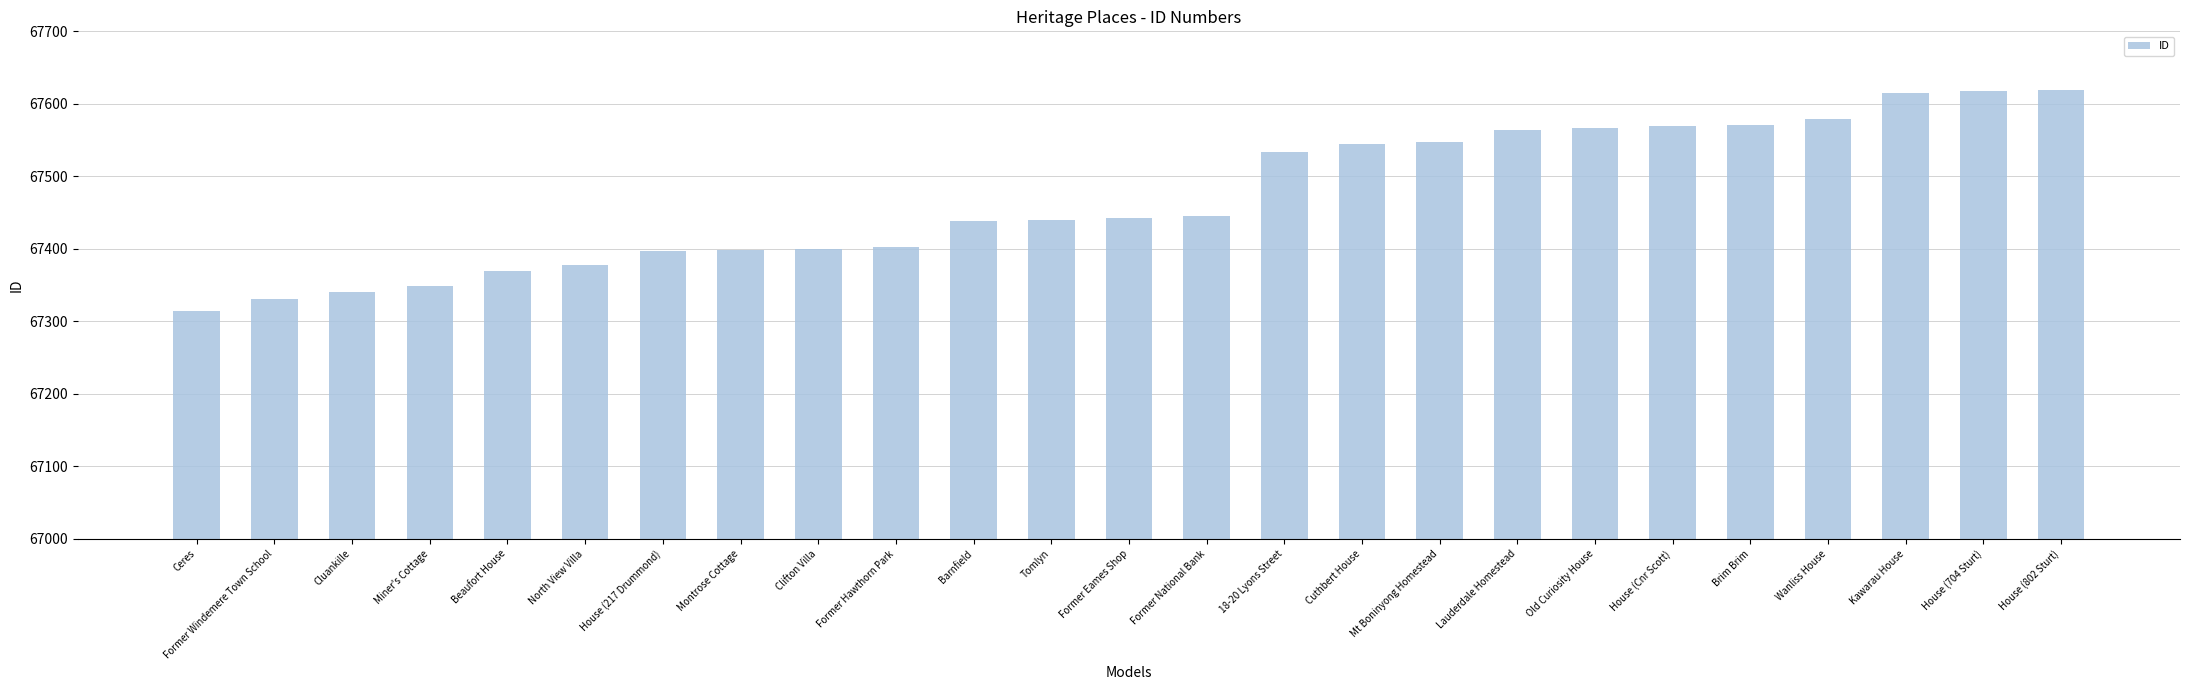

What is the ratio of the value at North View Villa to the value at Beaufort House?

1.0